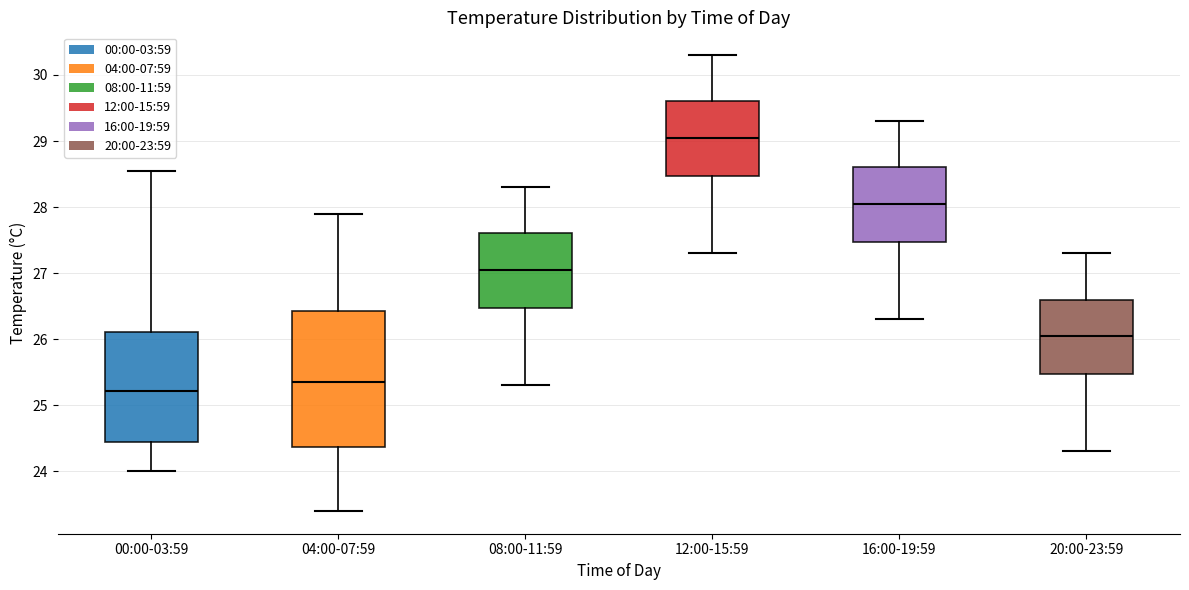

Which box's median line is the lowest?

00:00-03:59